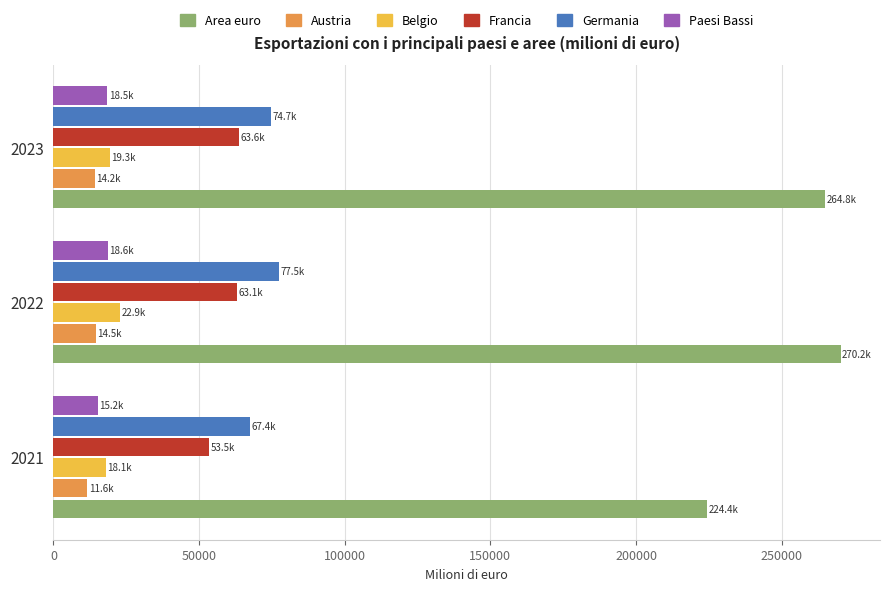

The value of Paesi Bassi at 2023 is 18497.9. True or false?

True